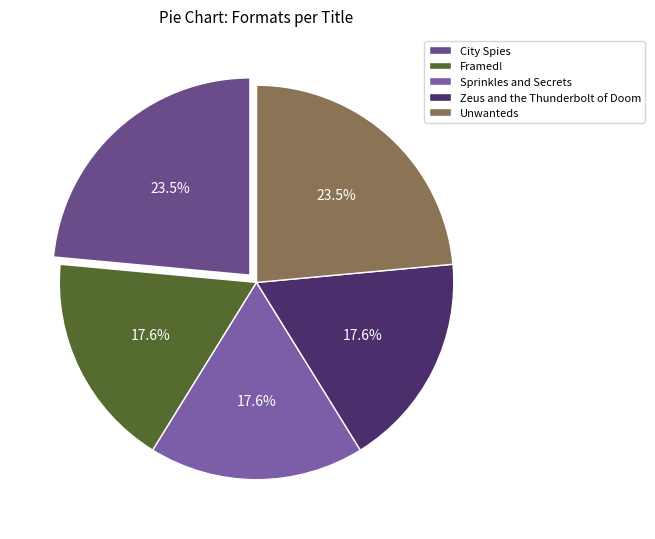

To the nearest percent, what portion does Zeus and the Thunderbolt of Doom represent?

18%